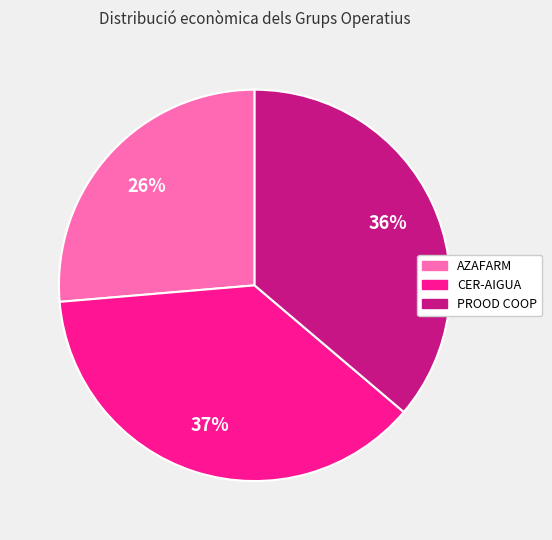

Do AZAFARM and PROOD COOP together represent more than half of the pie?

Yes